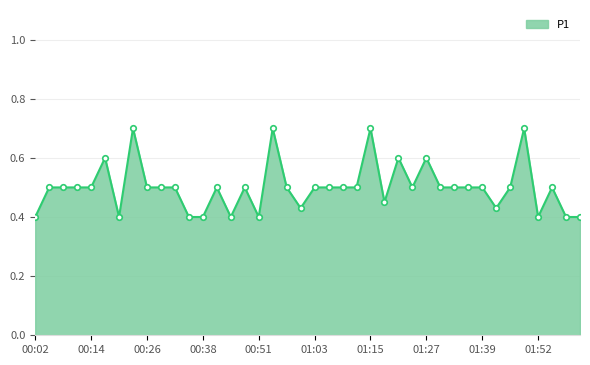

What is the difference between the maximum and second lowest values?

0.3